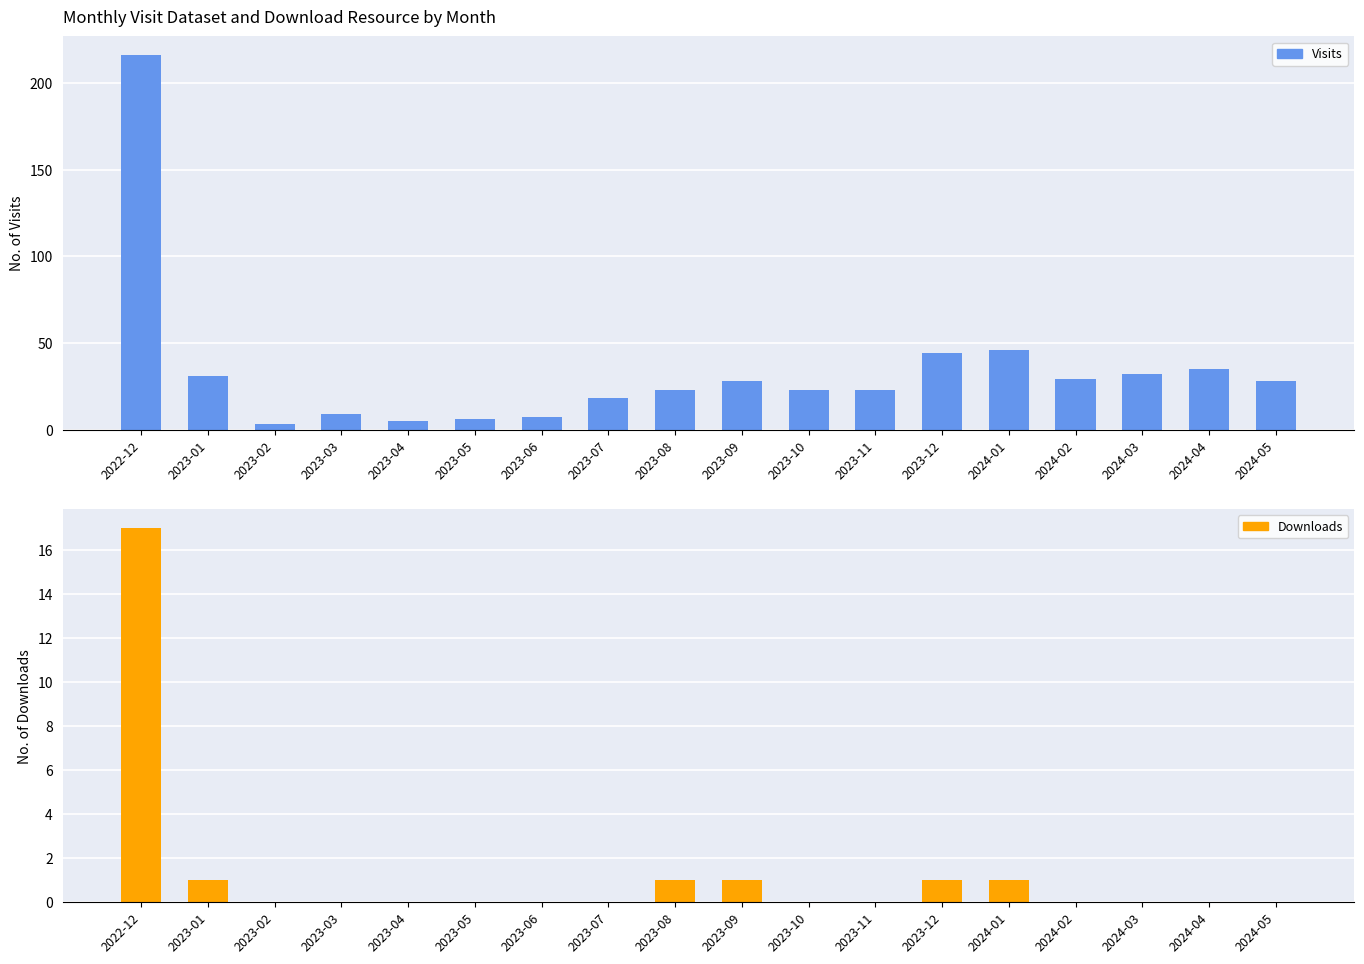

What is the total value across all series at 2023-07?

18